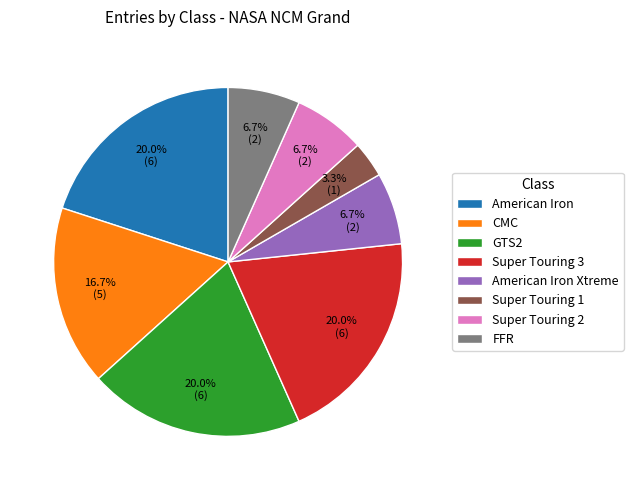

How many segments does this pie chart have?

8